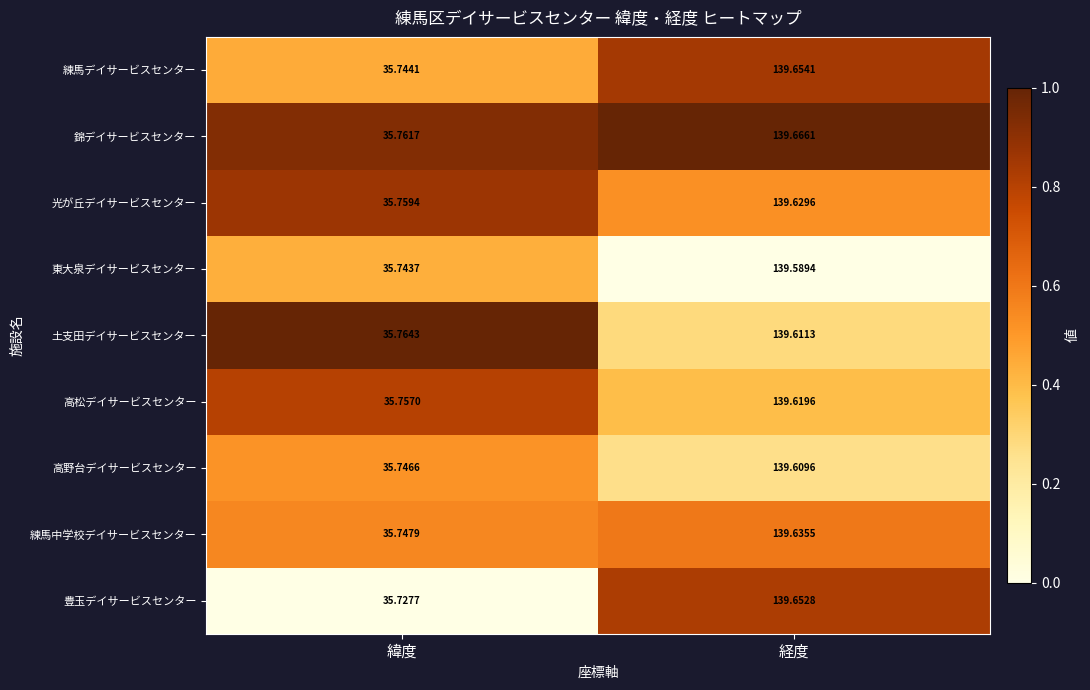

Is the value of 練馬中学校デイサービスセンター at 経度 greater than the value of 高野台デイサービスセンター at 経度?

Yes